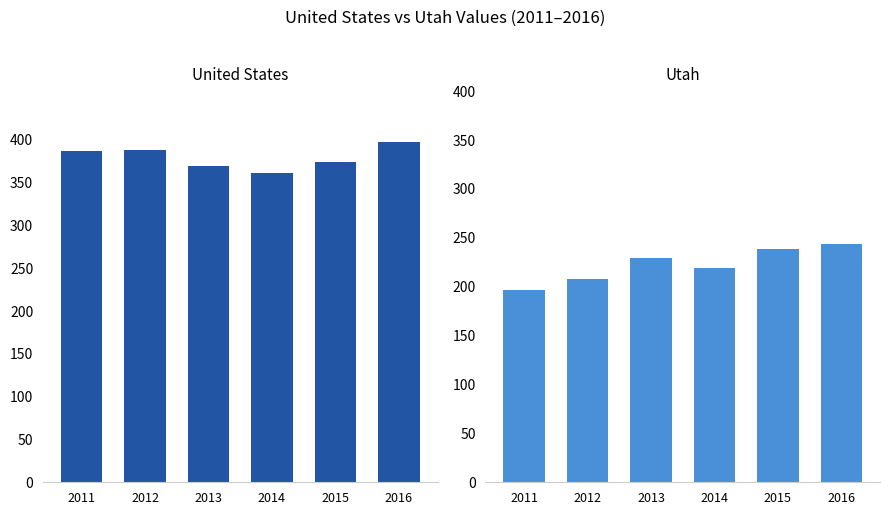

At which label is Utah closest to 220?

2014